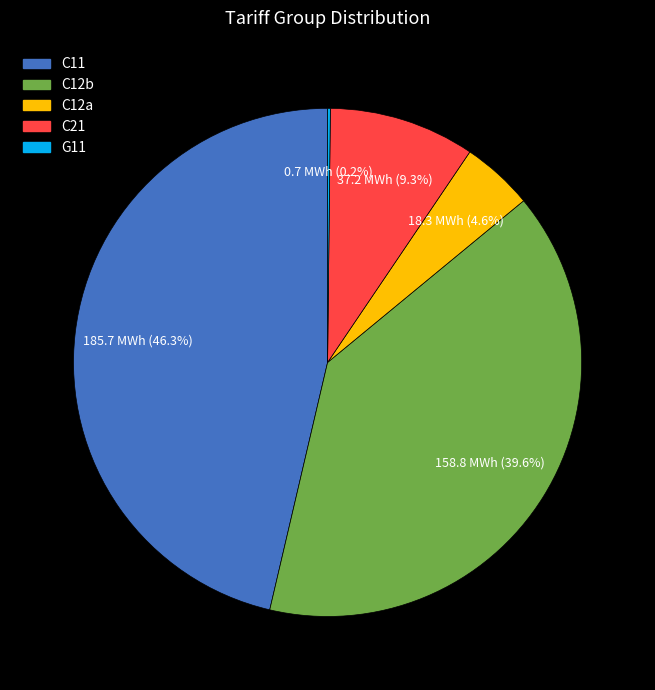

True or false: C11 accounts for 30% of the total.

False